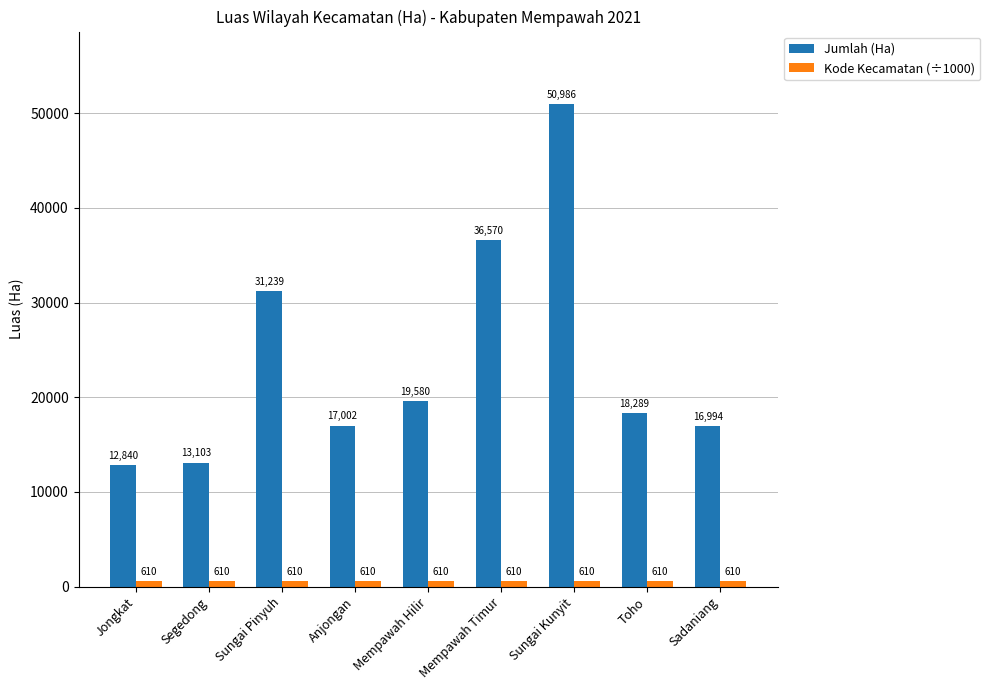

Which series has the widest spread of values?

Jumlah (Ha)